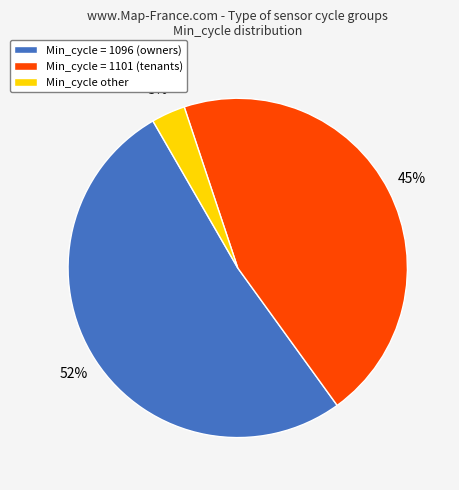

True or false: Min_cycle = 1101 (tenants) accounts for 45% of the total.

True